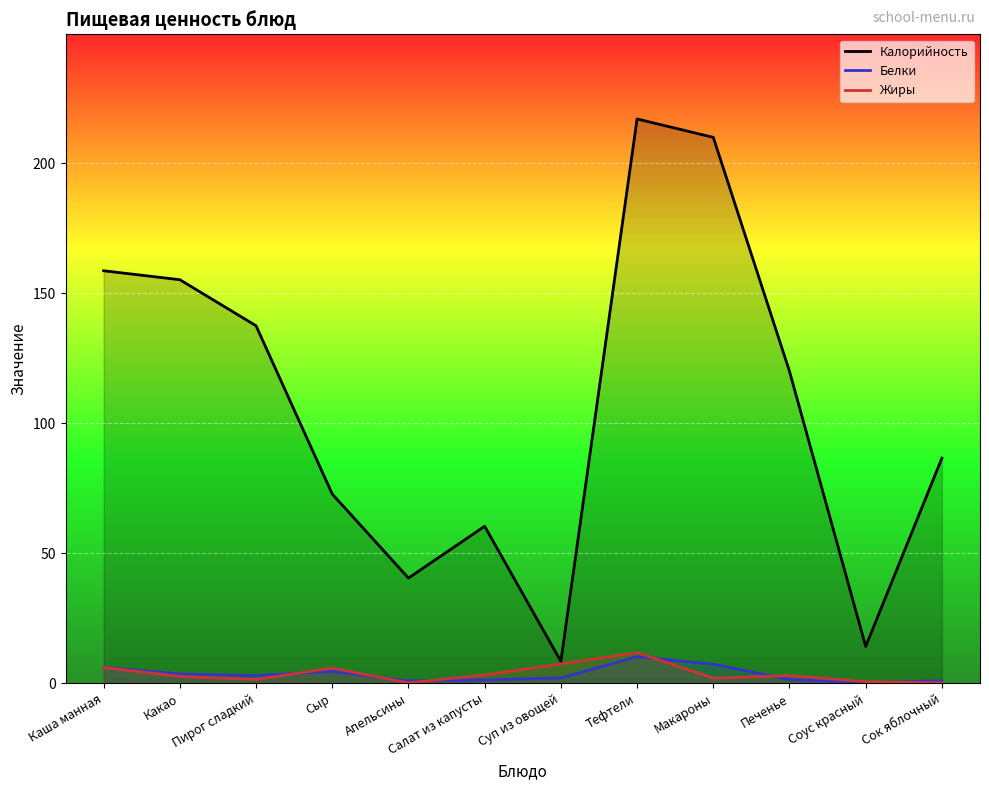

Does the chart display data point markers on the line(s)?

No